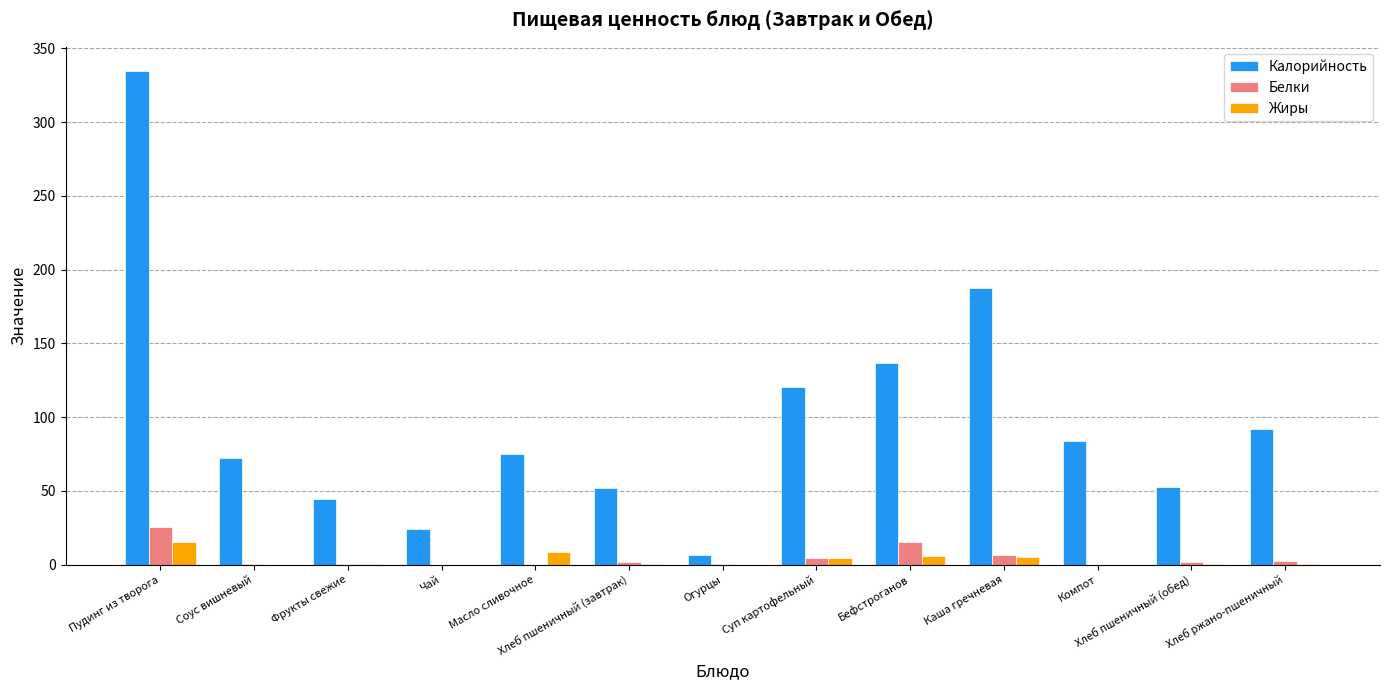

What is the sum of the Жиры values at Бефстроганов and Чай?

5.9